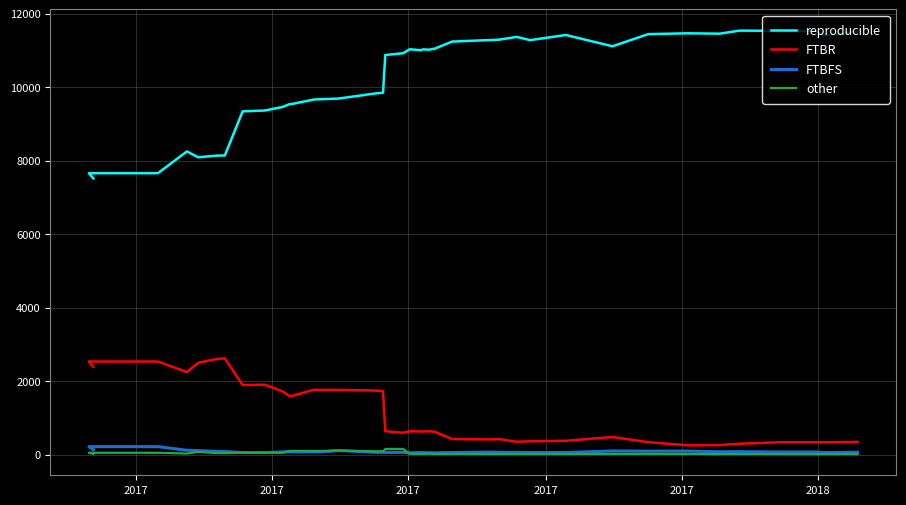

The value of other at 6 is 64. True or false?

False